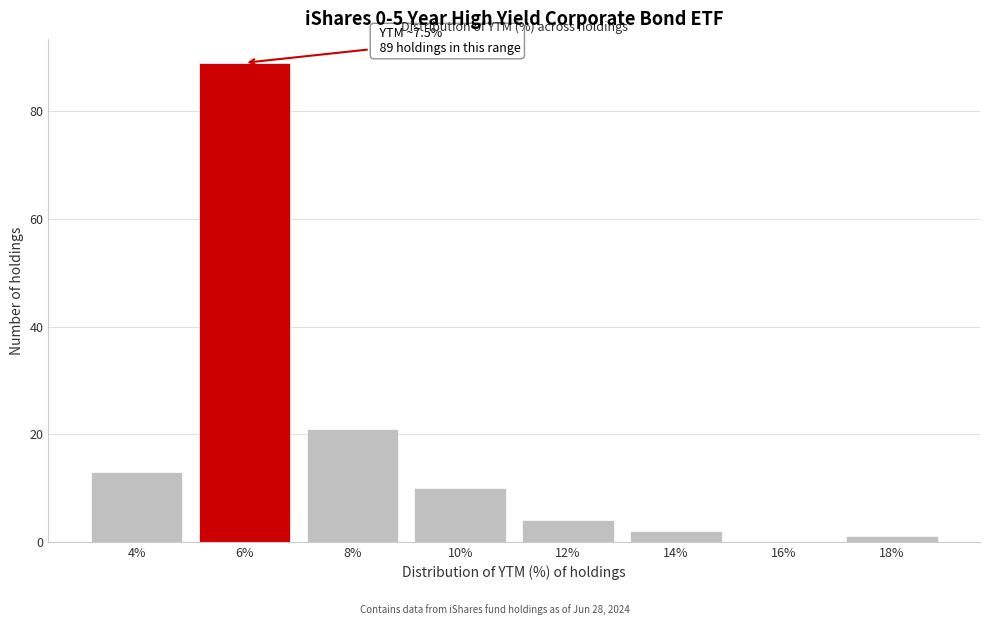

Reading left to right, list all the values displayed in this chart.

4%=13	6%=89	8%=21	10%=10	12%=4	14%=2	16%=0	18%=1